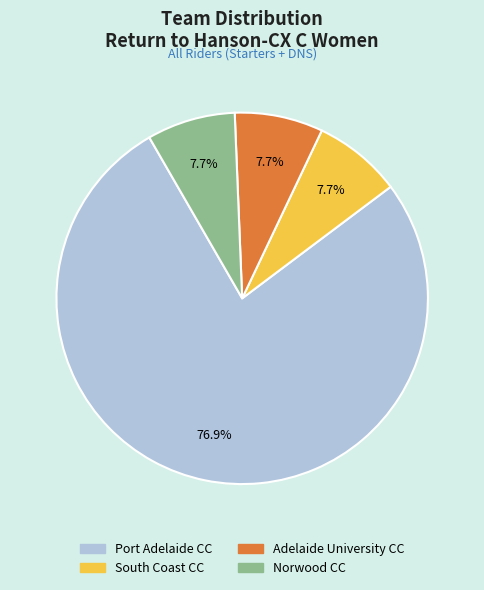

To the nearest percent, what is the average slice percentage?

25%